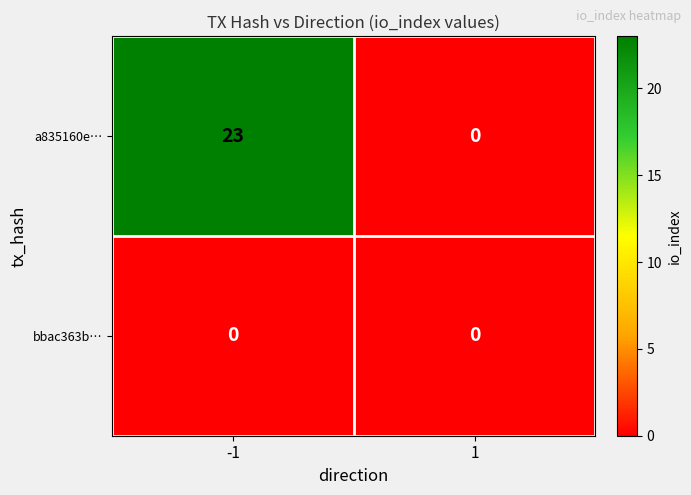

Reading left to right, what are all the values shown in this chart?

a835160e…: -1=23	1=0
bbac363b…: -1=0	1=0